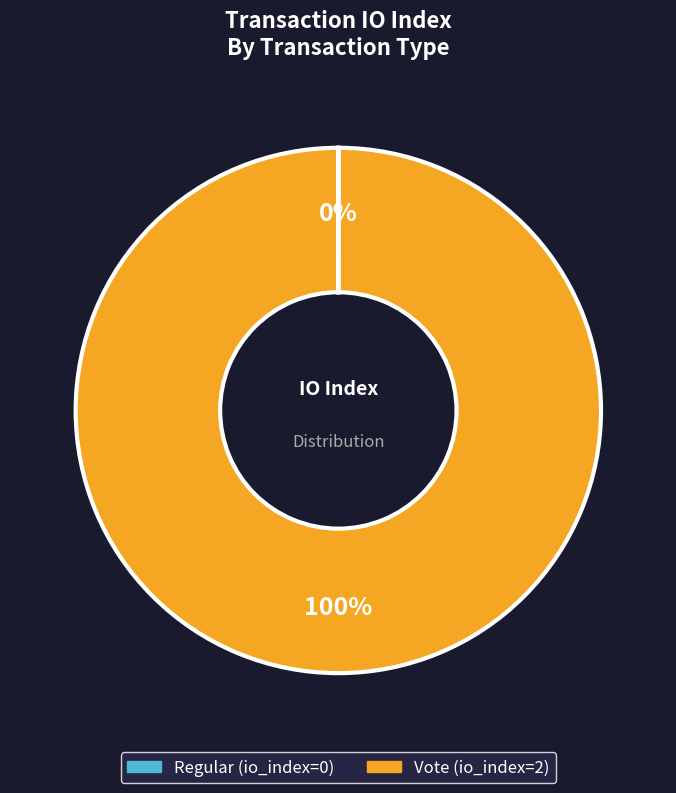

What percentage is the Vote slice, to the nearest percent?

100%